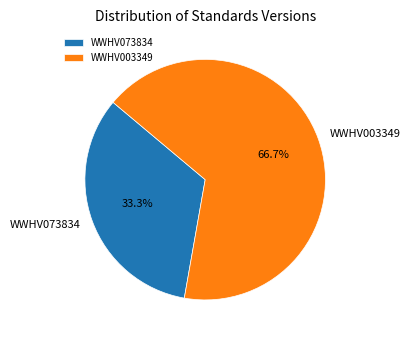

True or false: WWHV003349 accounts for 53% of the total.

False